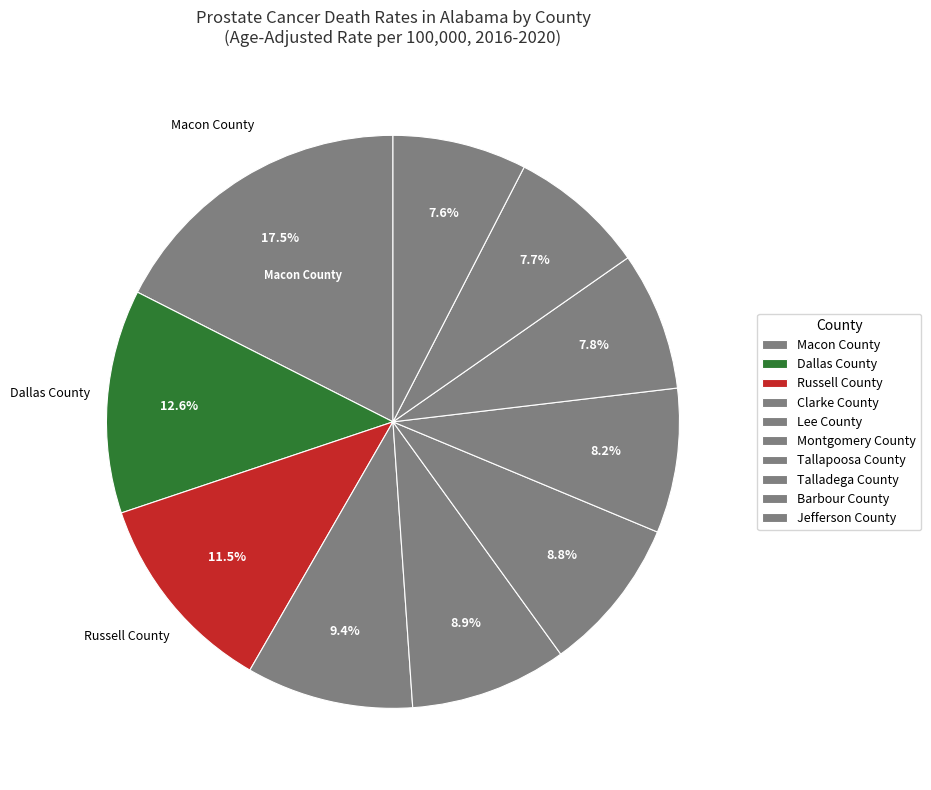

Is there any slice that represents more than half of the pie?

No